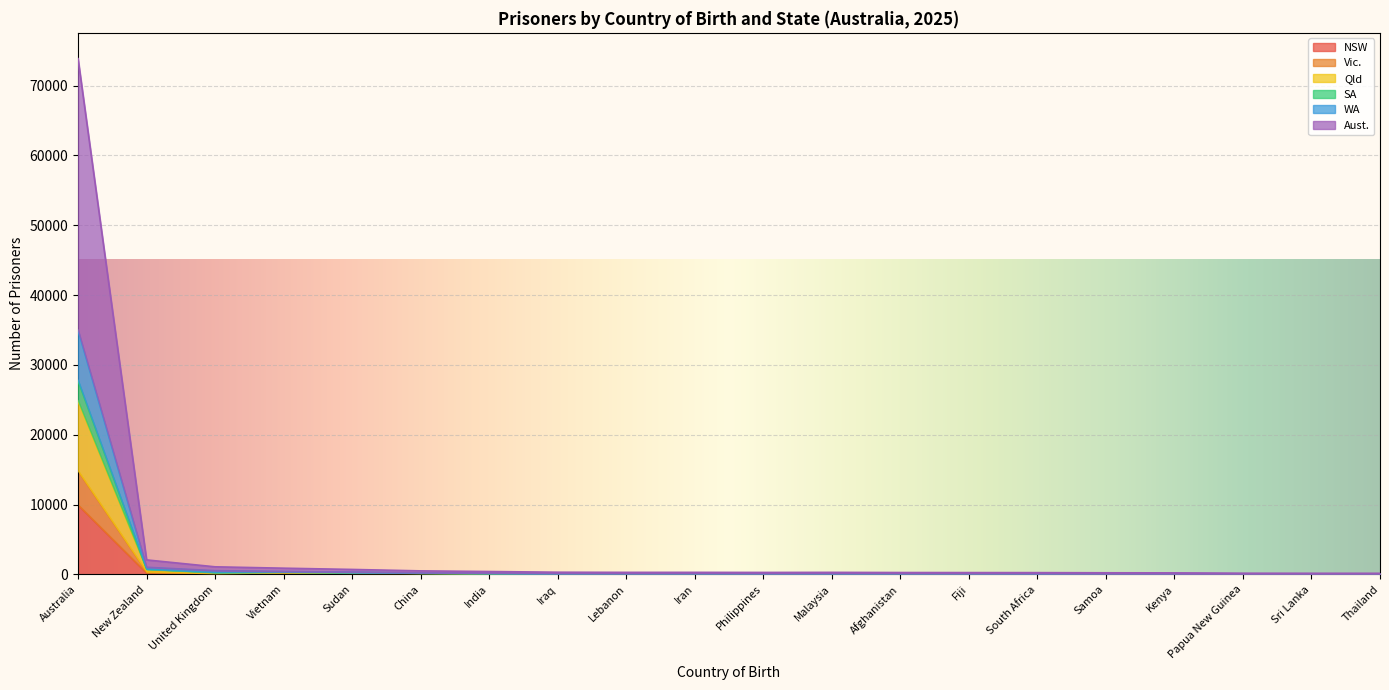

How many data points in WA are less than 129?

10